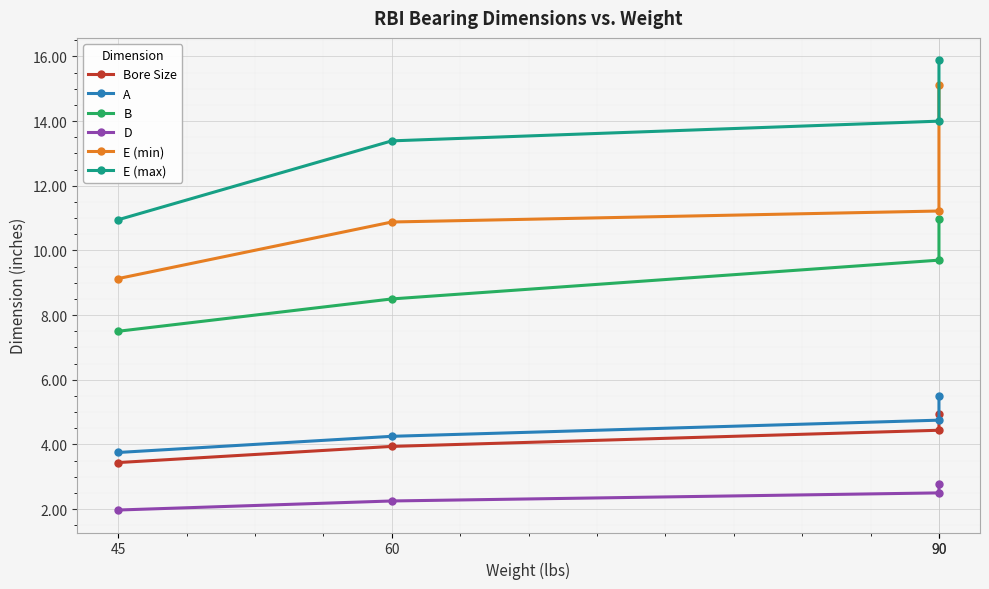

Rank the categories by Bore Size value from highest to lowest.

90, 90, 60, 45